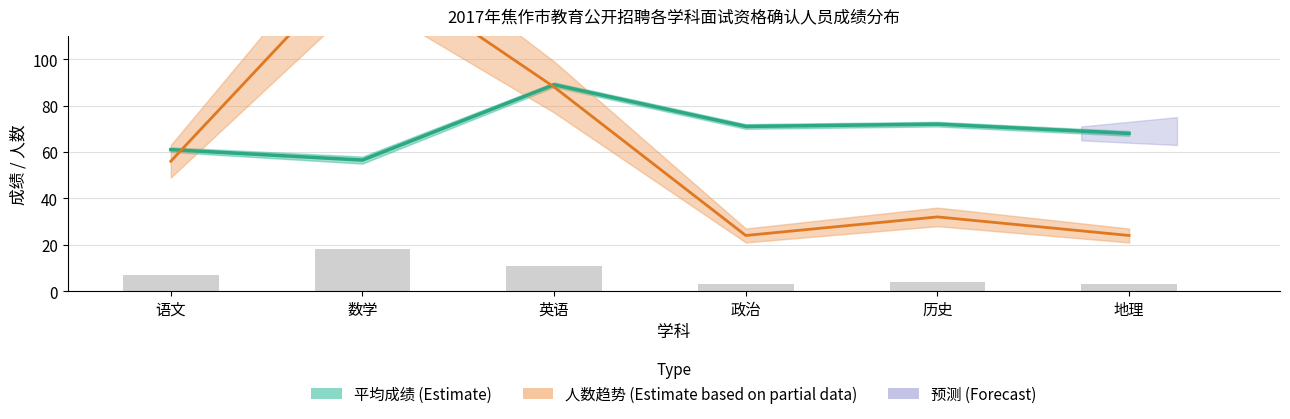

What is the label of the 3rd bar from the left?

英语